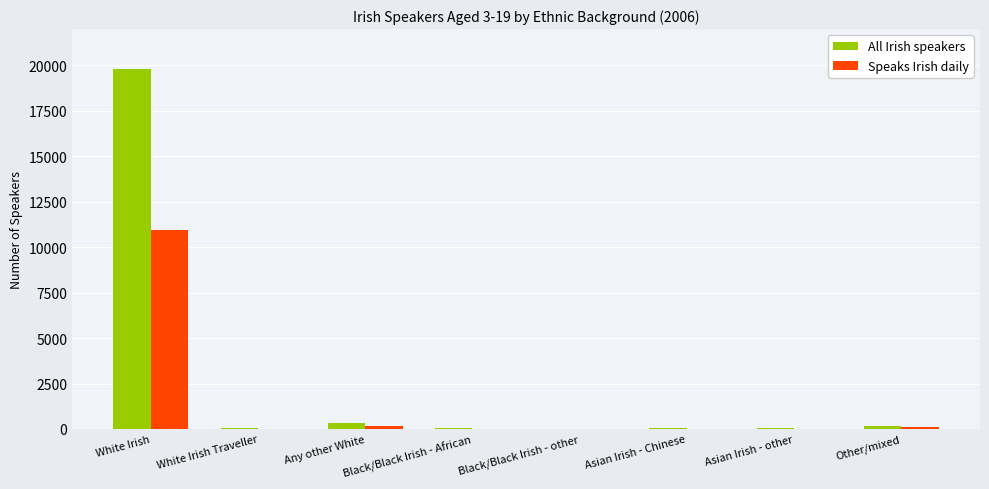

Where does the All Irish speakers series first go above 71?

White Irish